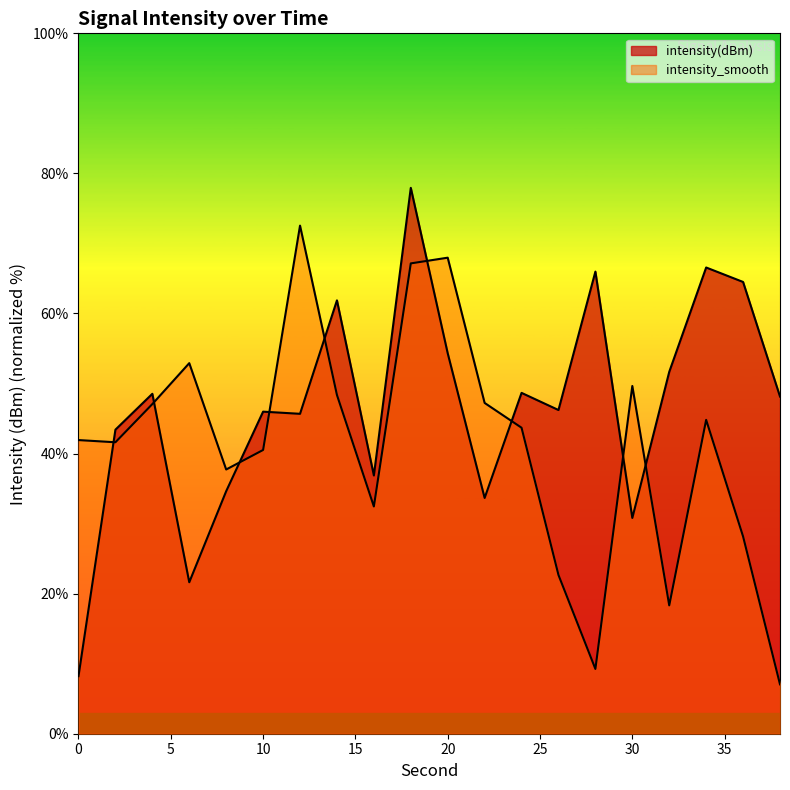

True or false: intensity(dBm) has a value of 66.0 at 28.

True